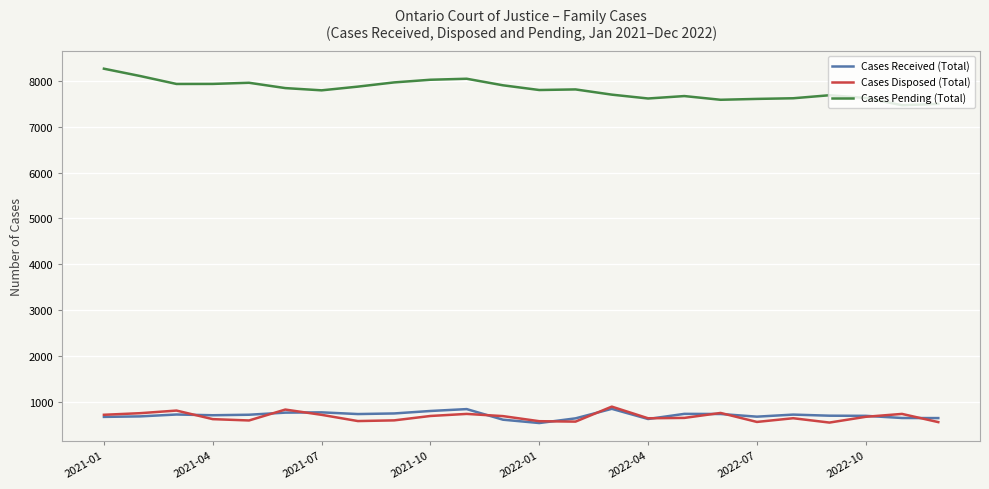

What is the smallest value displayed?

534